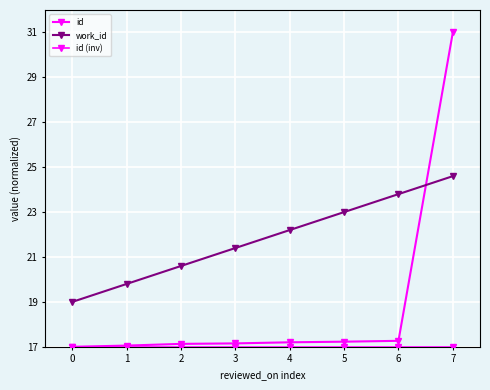

Is the value of work_id at 0 greater than the value of id at 6?

Yes